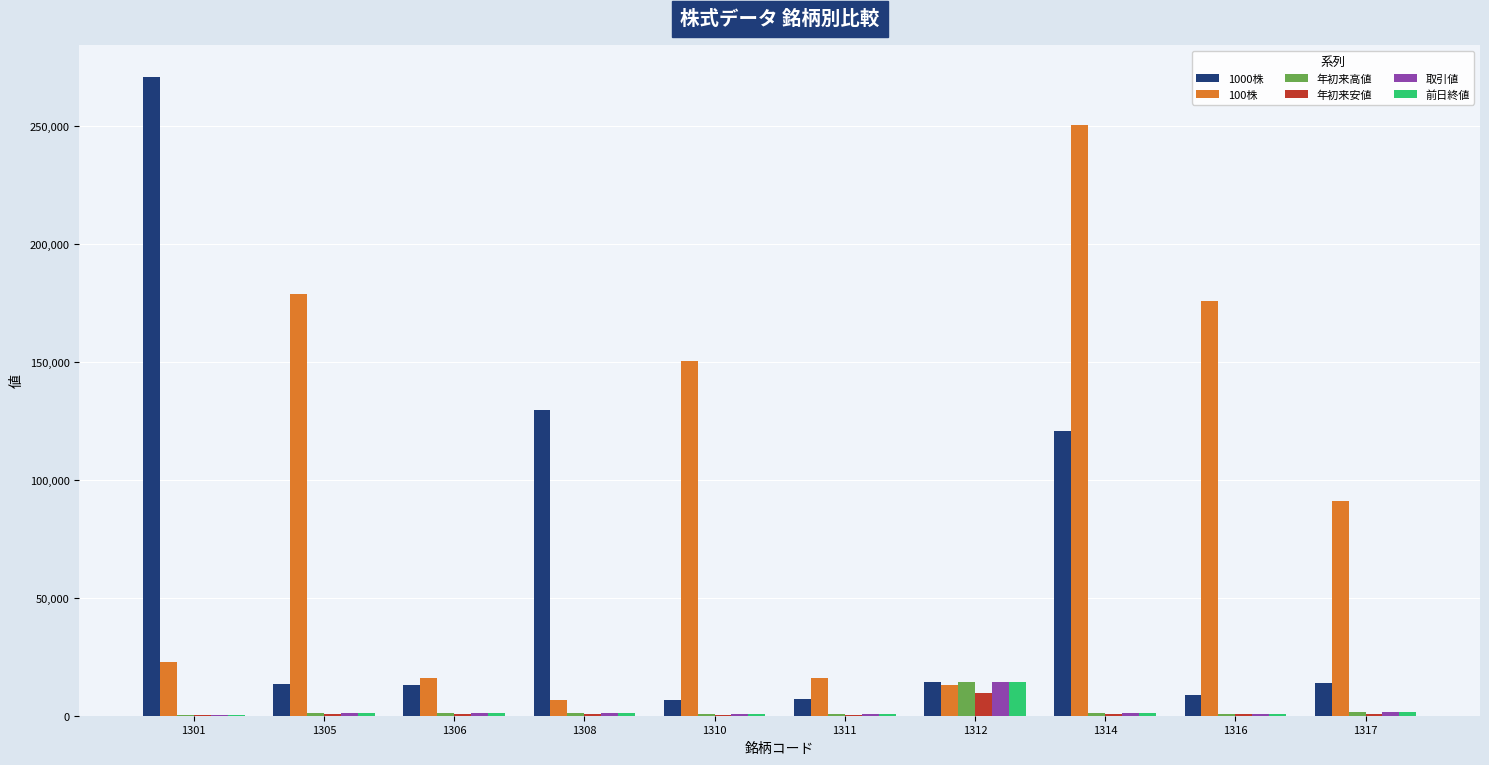

What is the sum of all 前日終値 values?

23415